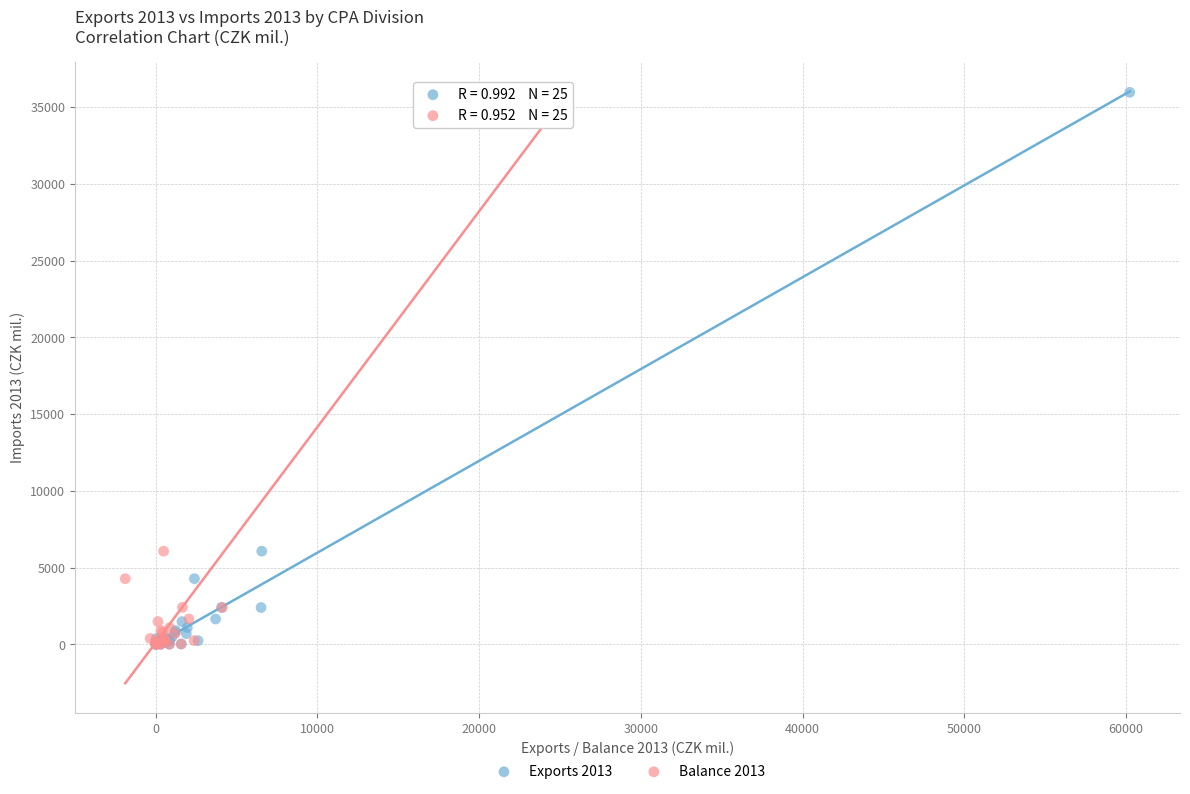

What are all the series names shown in the legend?

Exports 2013, Balance 2013